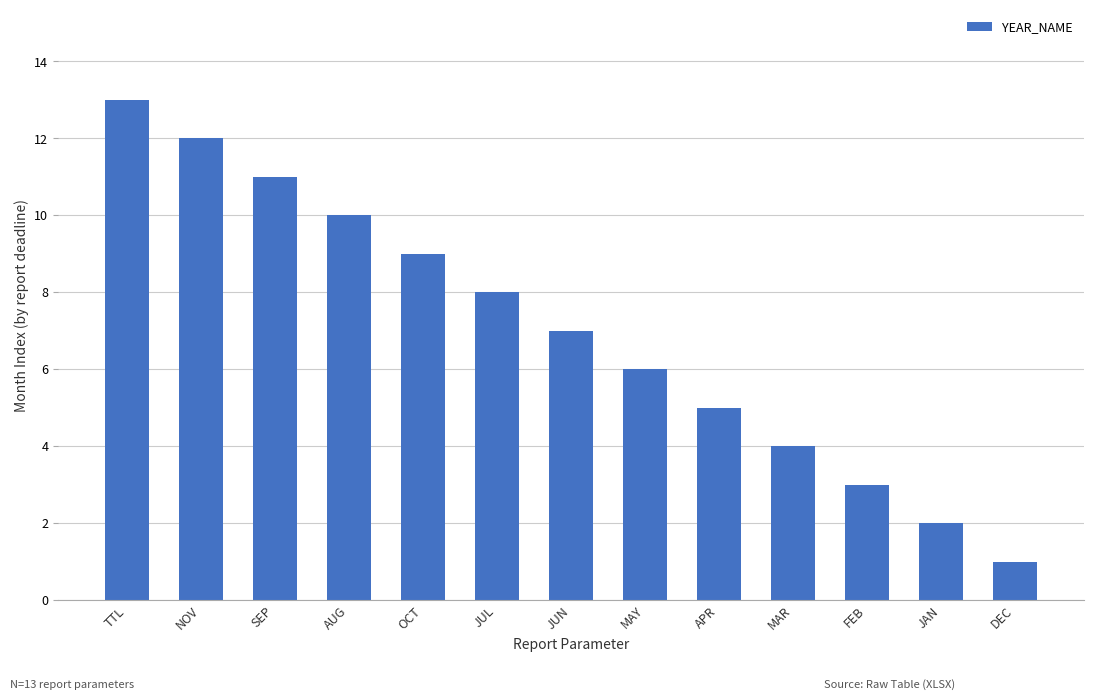

Rank the categories by value from highest to lowest.

TTL, NOV, SEP, AUG, OCT, JUL, JUN, MAY, APR, MAR, FEB, JAN, DEC